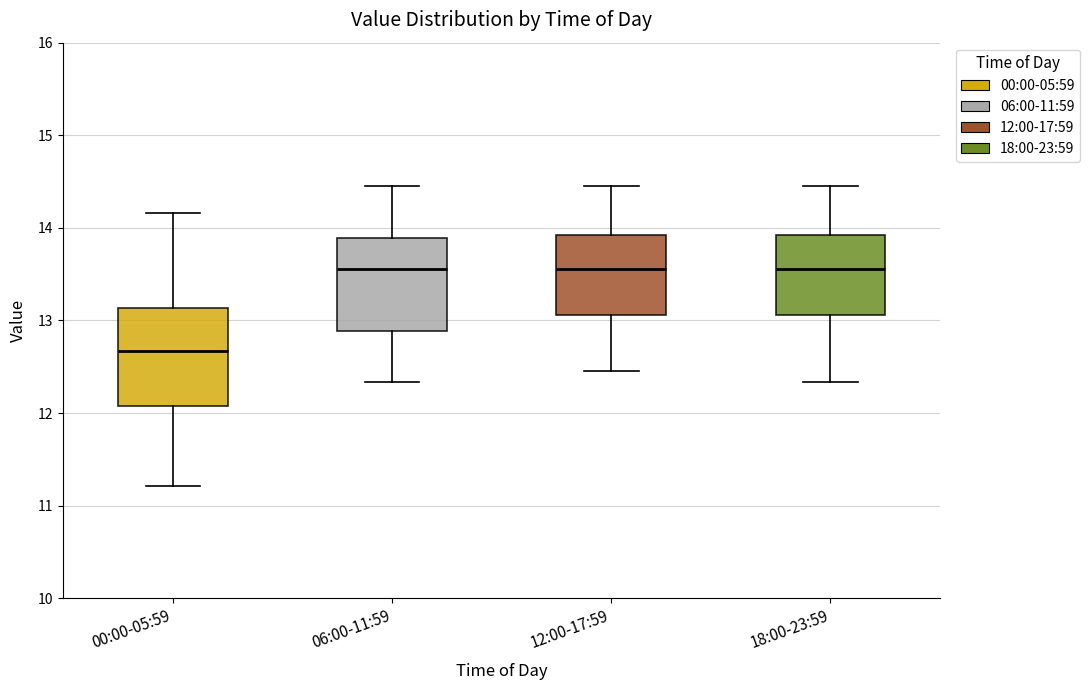

Which box's median line is the lowest?

00:00-05:59